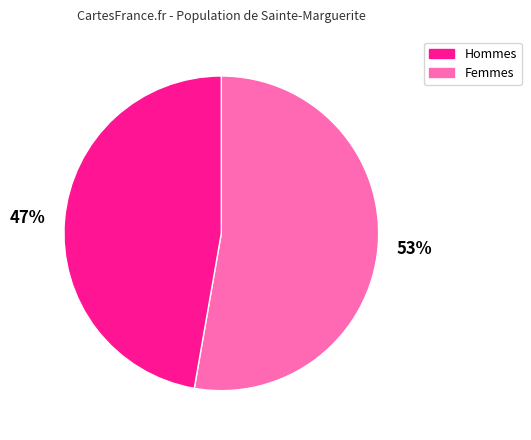

What percentage is the Hommes slice, to the nearest percent?

53%